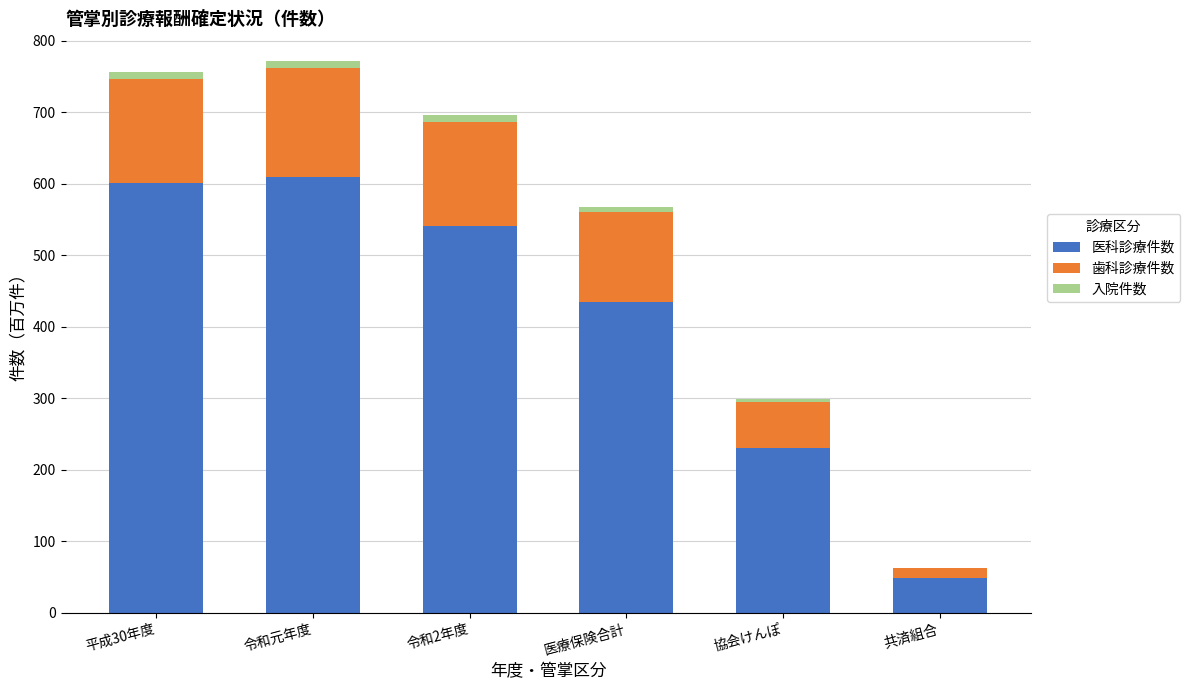

True or false: 医科診療件数 has a value of 608.5 at 令和元年度.

True